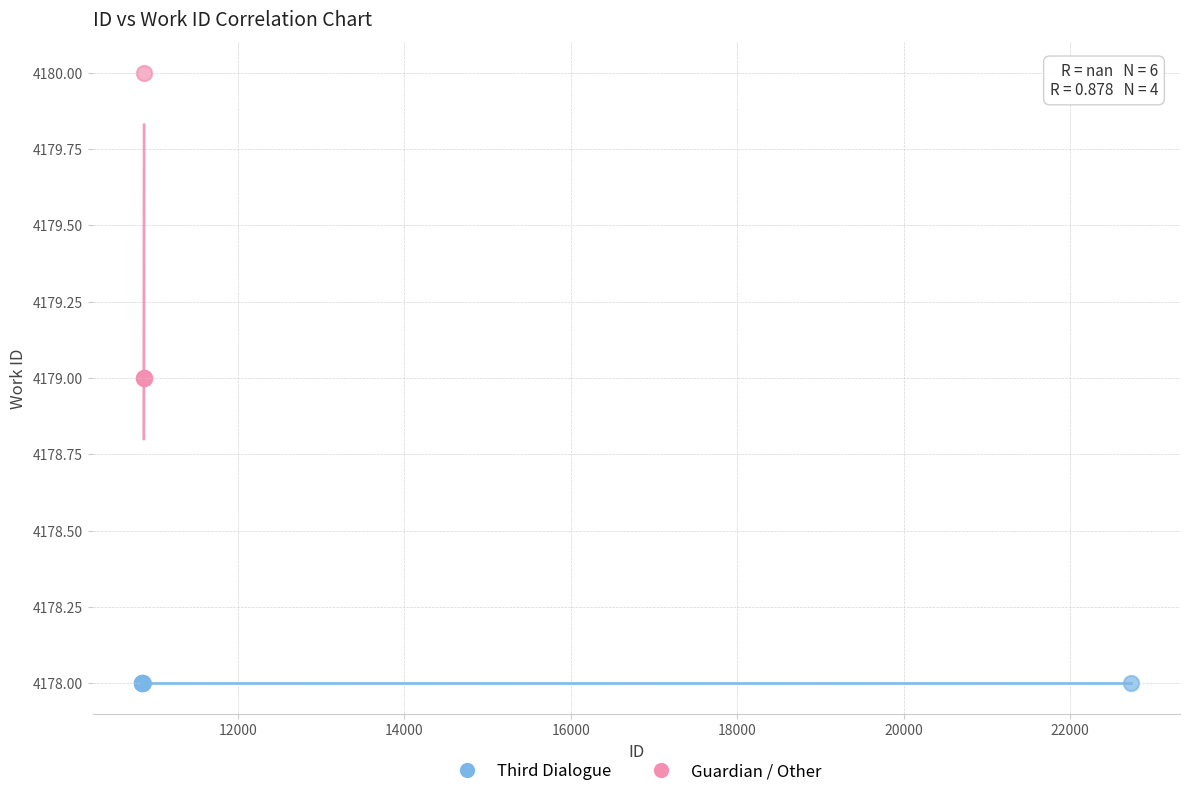

Which series contains the highest Y value?

Guardian / Other